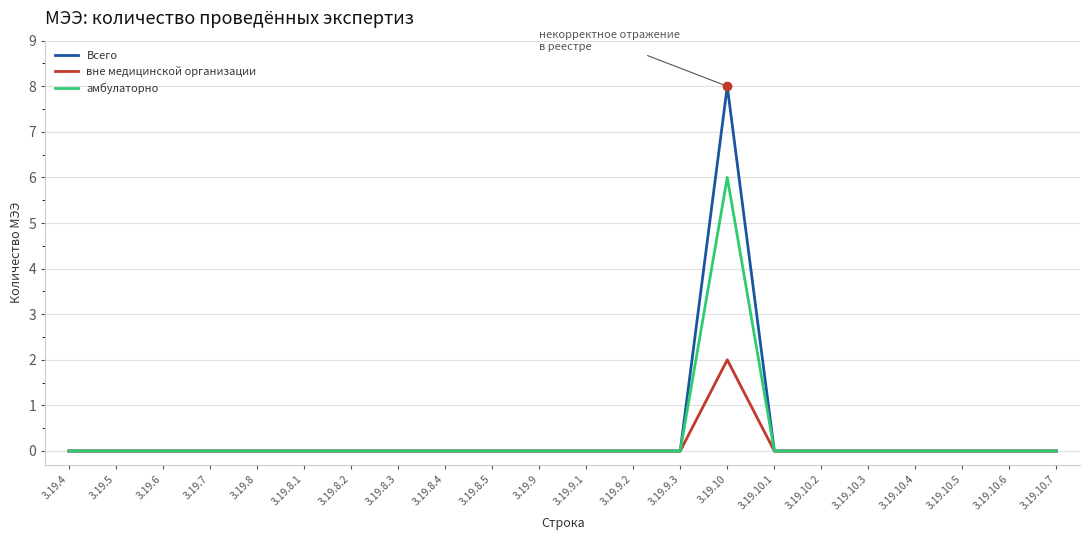

Rank the series by their average value, from highest to lowest.

Всего, амбулаторно, вне медицинской организации